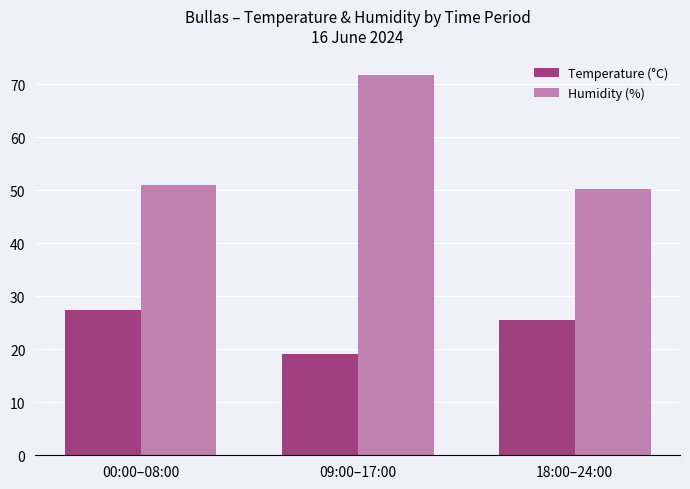

What is the average value of the Temperature (°C) series?

24.0